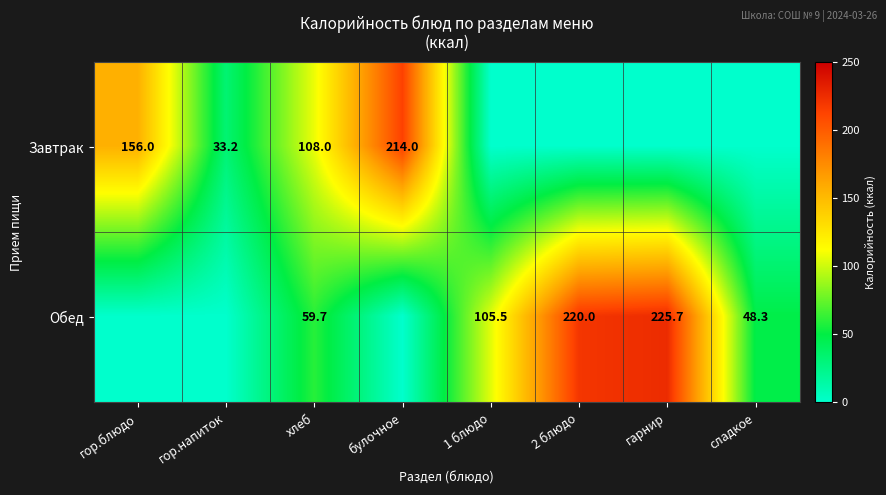

True or false: Завтрак has a value of 220.9 at гор.блюдо.

False